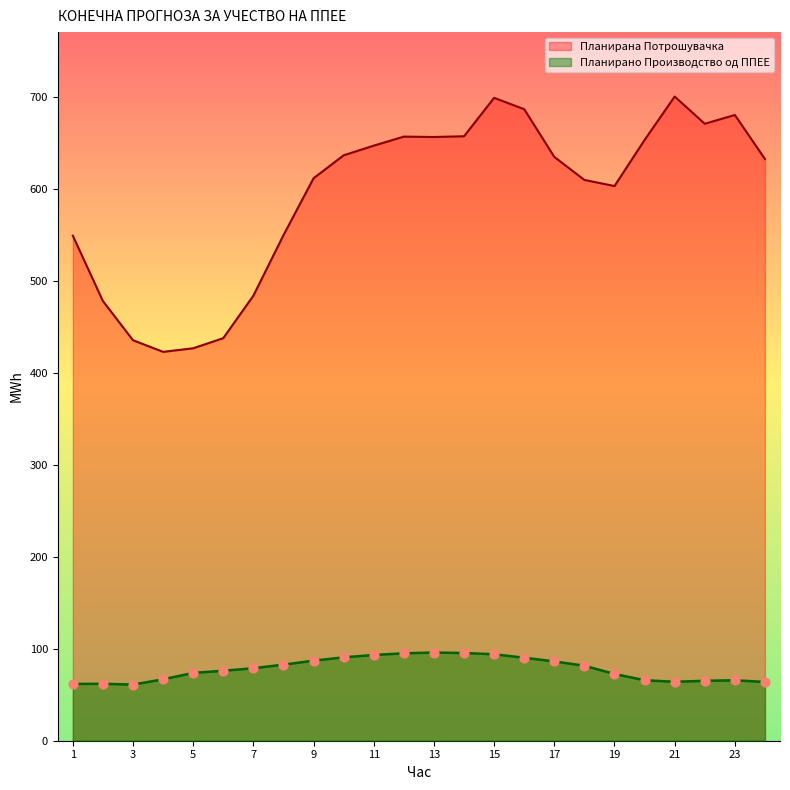

At which category is the sum across all series the highest?

15